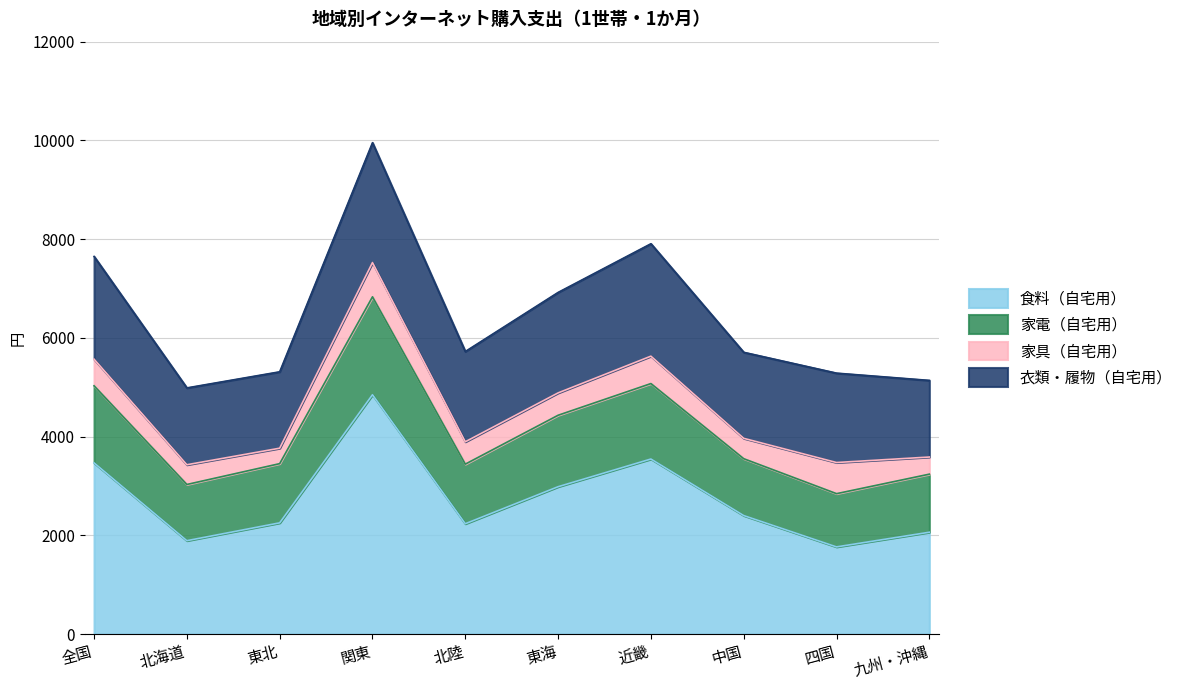

Is it true that 家電（自宅用） equals 850 at 九州・沖縄?

False